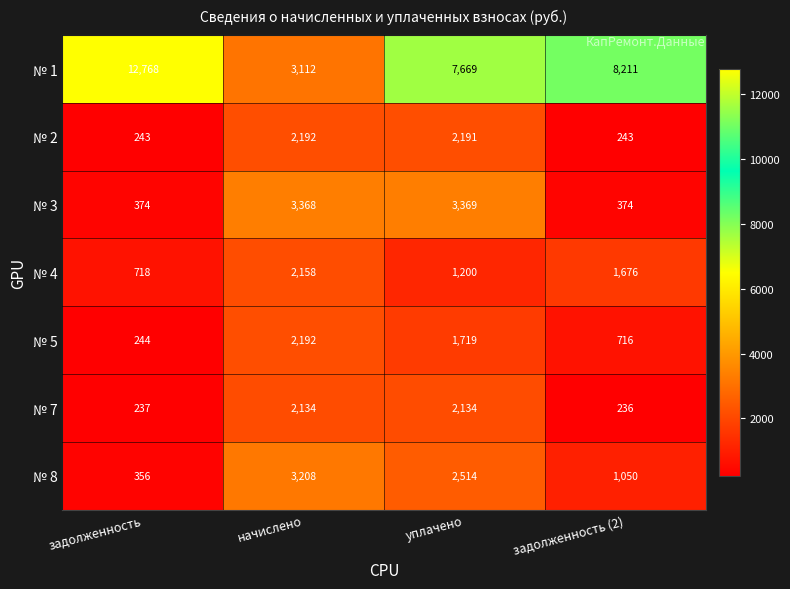

What is the average value of the № 8 series?

1782